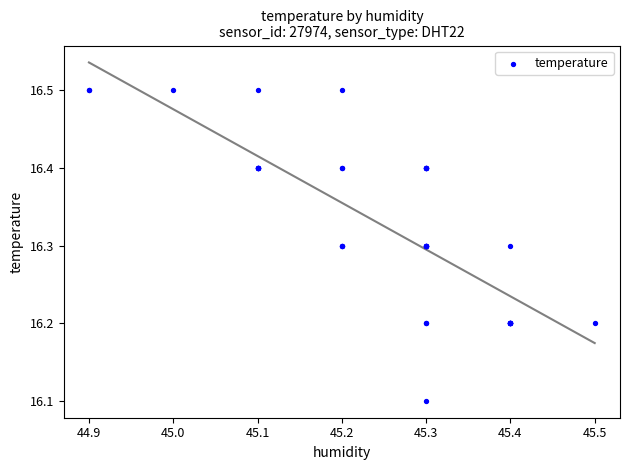

What Y value in the scatter plot is closest to 16?

16.1